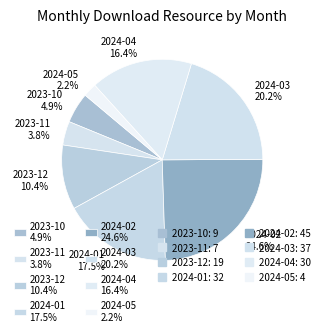

The 2024-04 slice represents 16% of the pie. True or false?

True